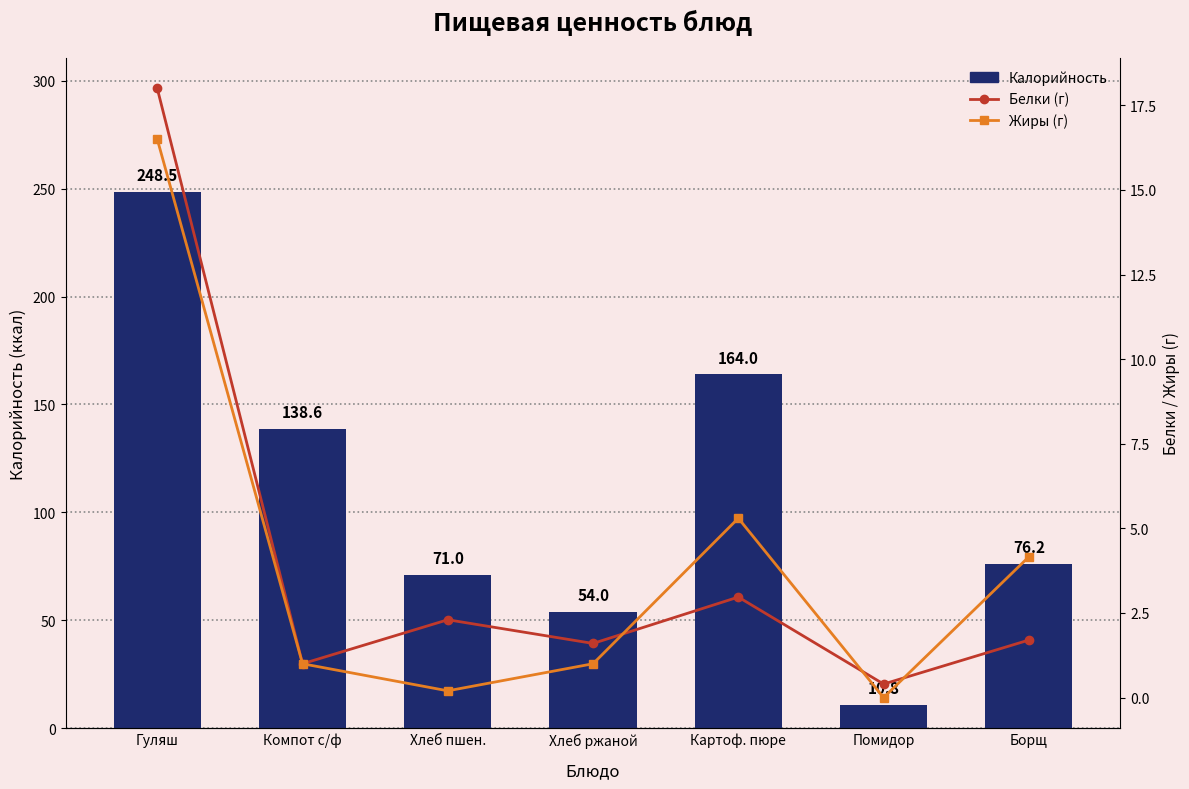

What value does the Калорийность series have at Картоф. пюре?

164.0